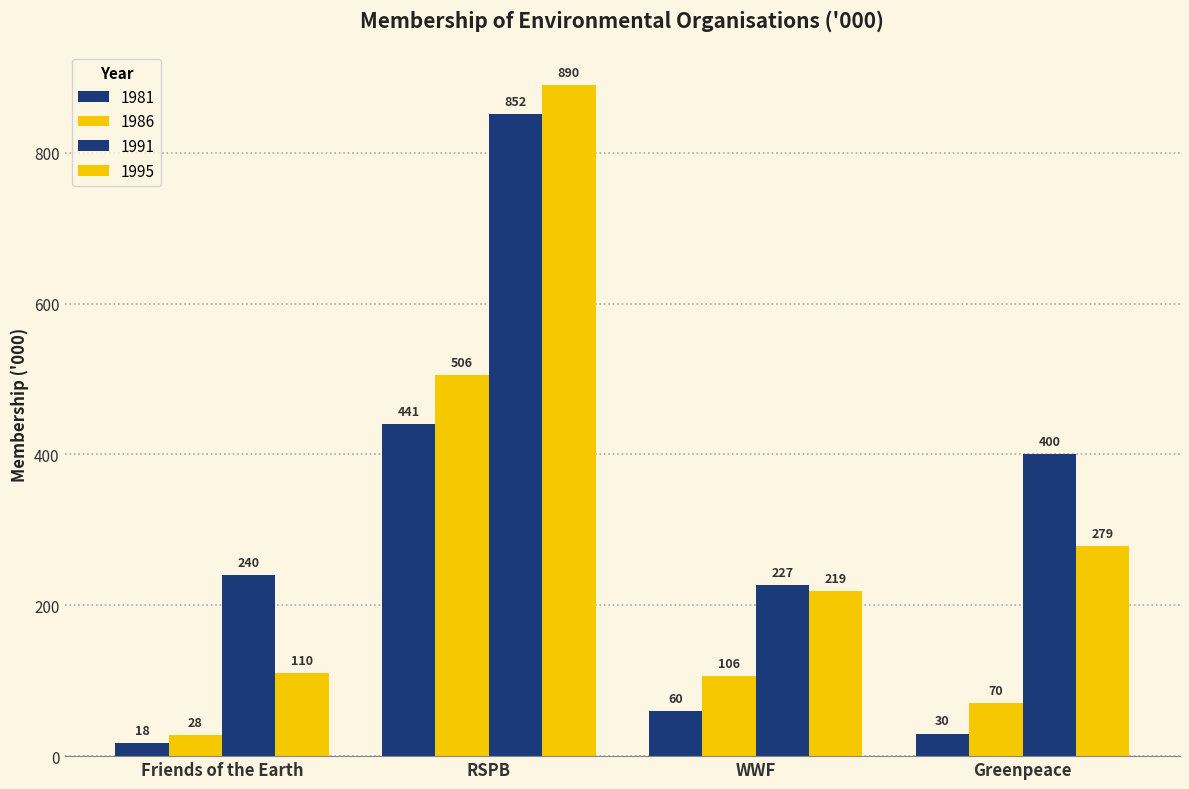

At how many categories does at least one series exceed 877?

1